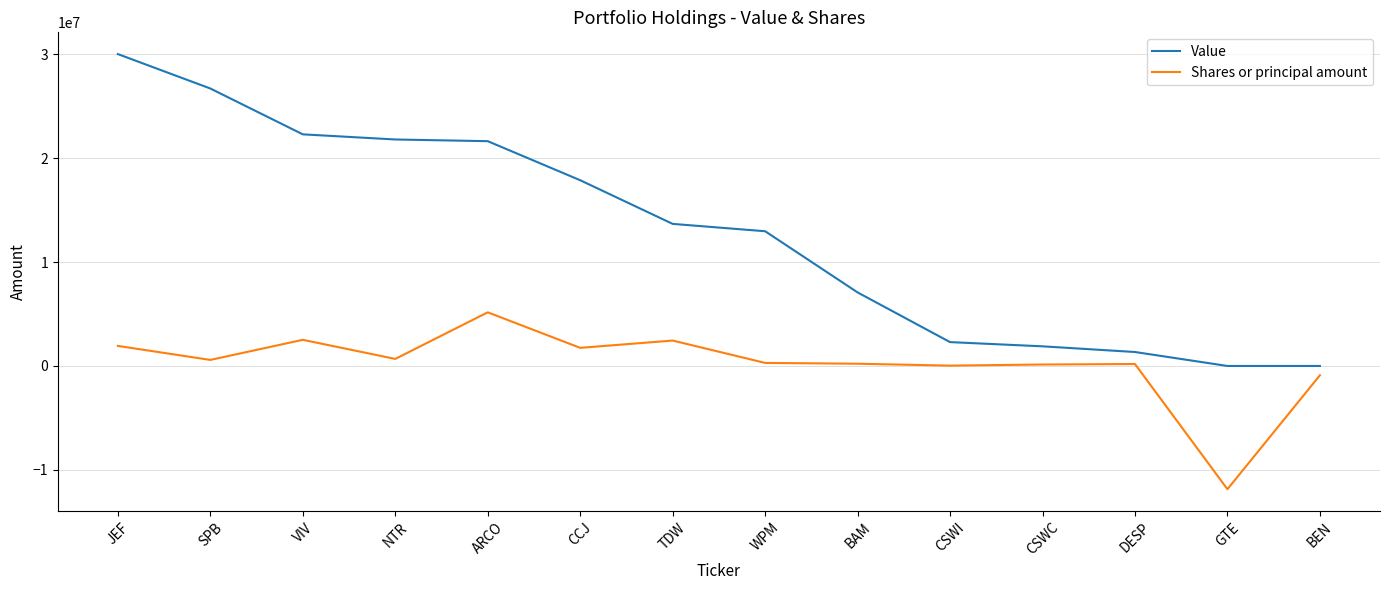

List the series in order of their peak value, highest first.

Value, Shares or principal amount